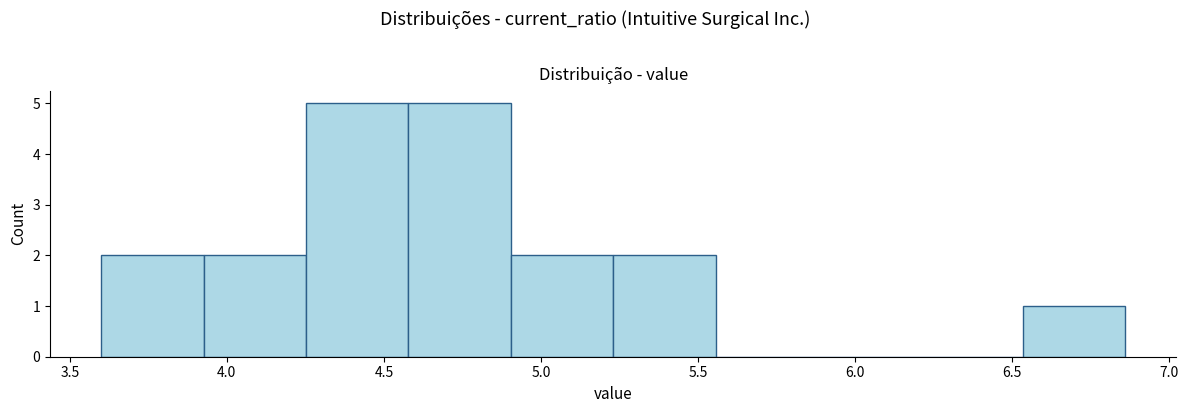

Reading left to right, list every bar in this chart as the range it spans on the x-axis followed by its height. Neither the bar edges nor the heights are printed on the chart, so give them approximately, as read against the axes.

3.60 to 3.95: 2
3.95 to 4.25: 2
4.25 to 4.60: 5
4.60 to 4.90: 5
4.90 to 5.25: 2
5.25 to 5.55: 2
5.55 to 5.90: 0
5.90 to 6.20: 0
6.20 to 6.55: 0
6.55 to 6.85: 1